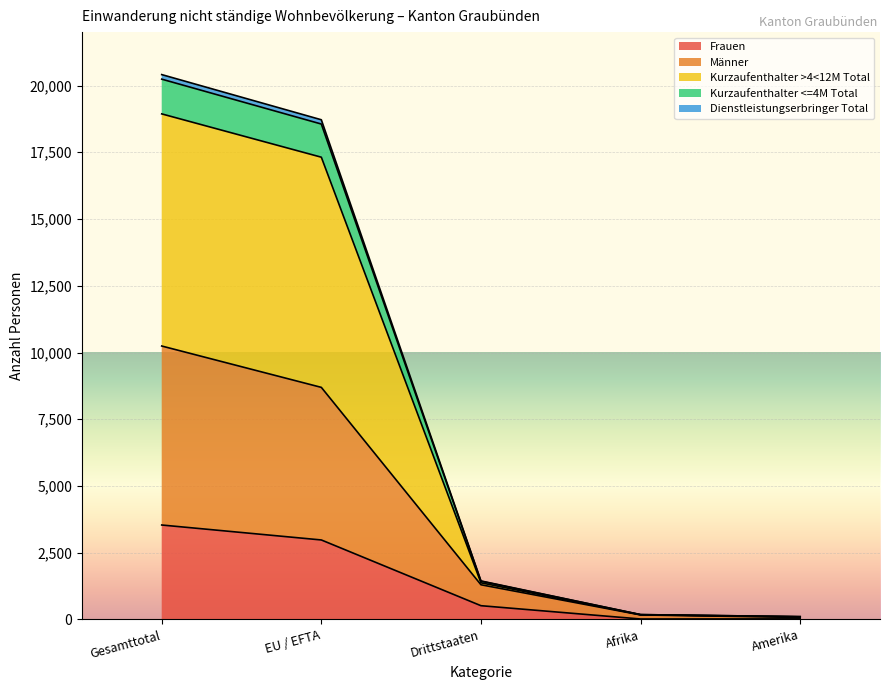

The value of Frauen at Drittstaaten is 517. True or false?

True